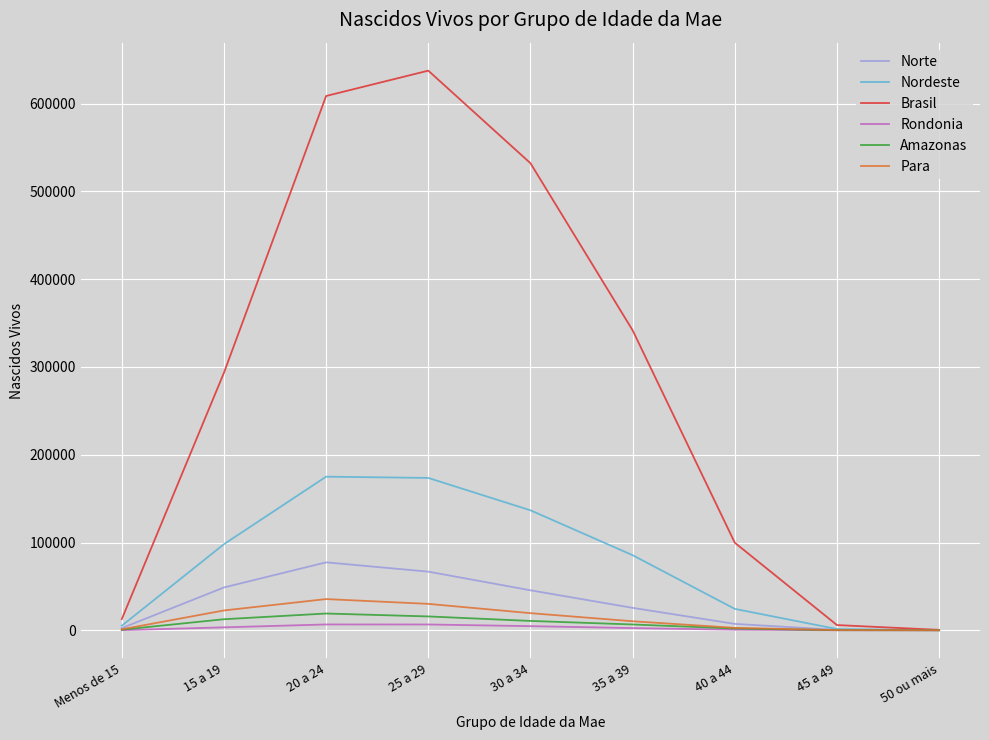

Is the value of Amazonas at 50 ou mais greater than the value of Brasil at 20 a 24?

No